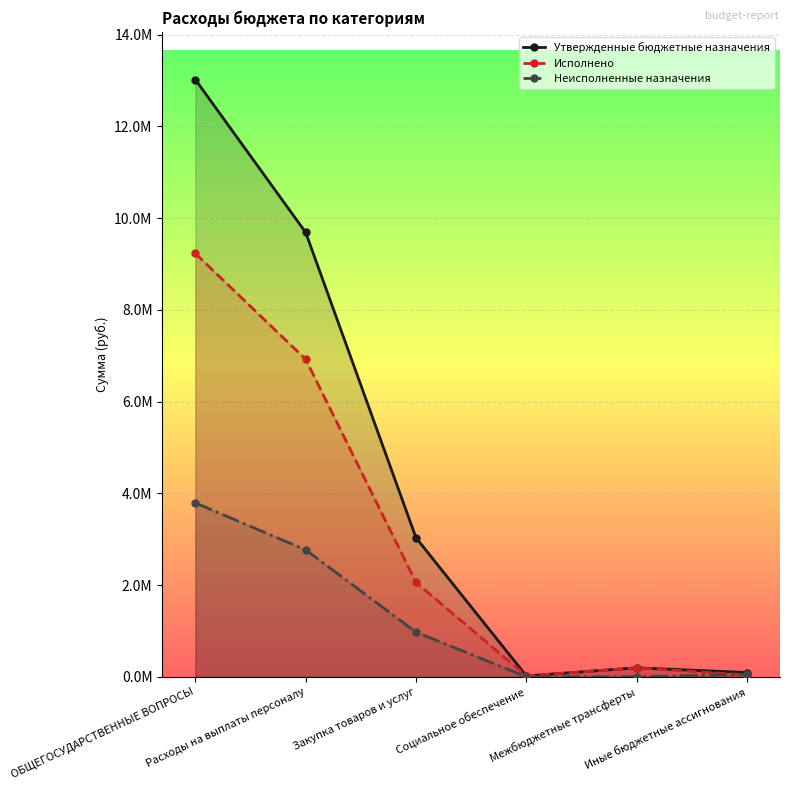

Which has a higher value, Социальное обеспечение or ОБЩЕГОСУДАРСТВЕННЫЕ ВОПРОСЫ?

ОБЩЕГОСУДАРСТВЕННЫЕ ВОПРОСЫ